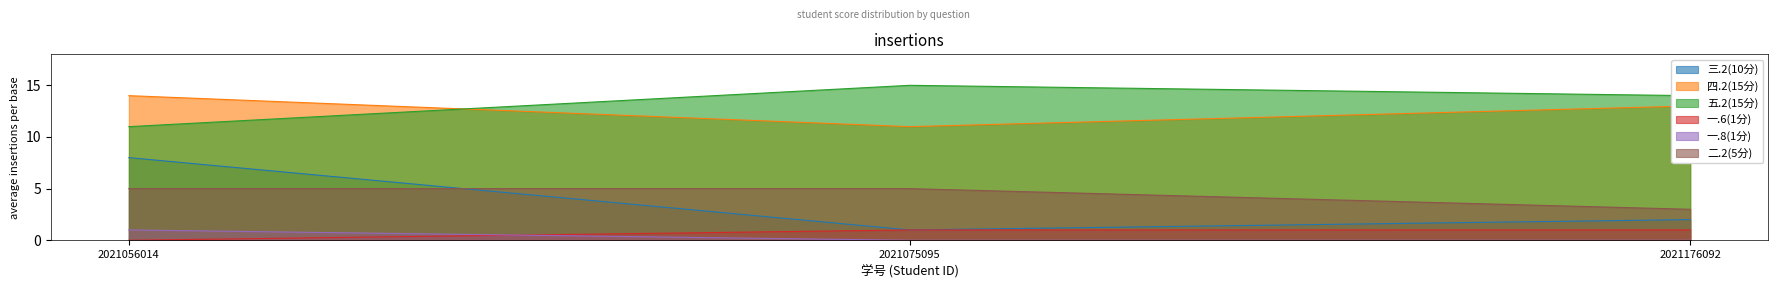

Which category has the lowest value across all series?

2021056014